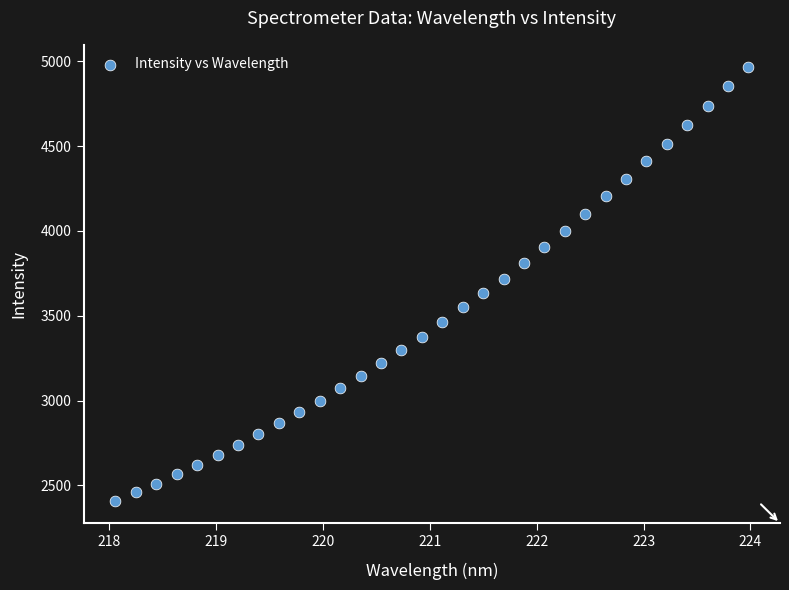

What is the range of X values (max minus min)?

5.9